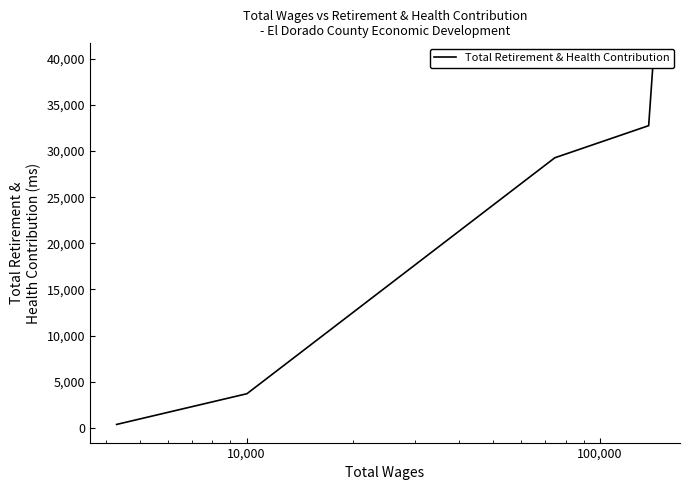

How many data points are above 29274?

2